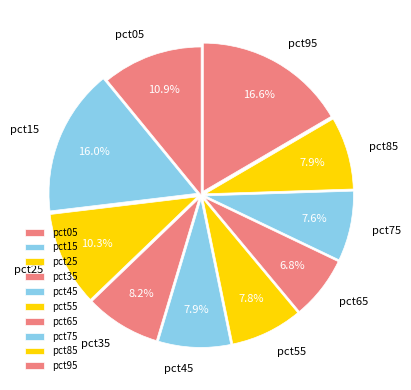

To the nearest percent, what portion does pct65 represent?

7%